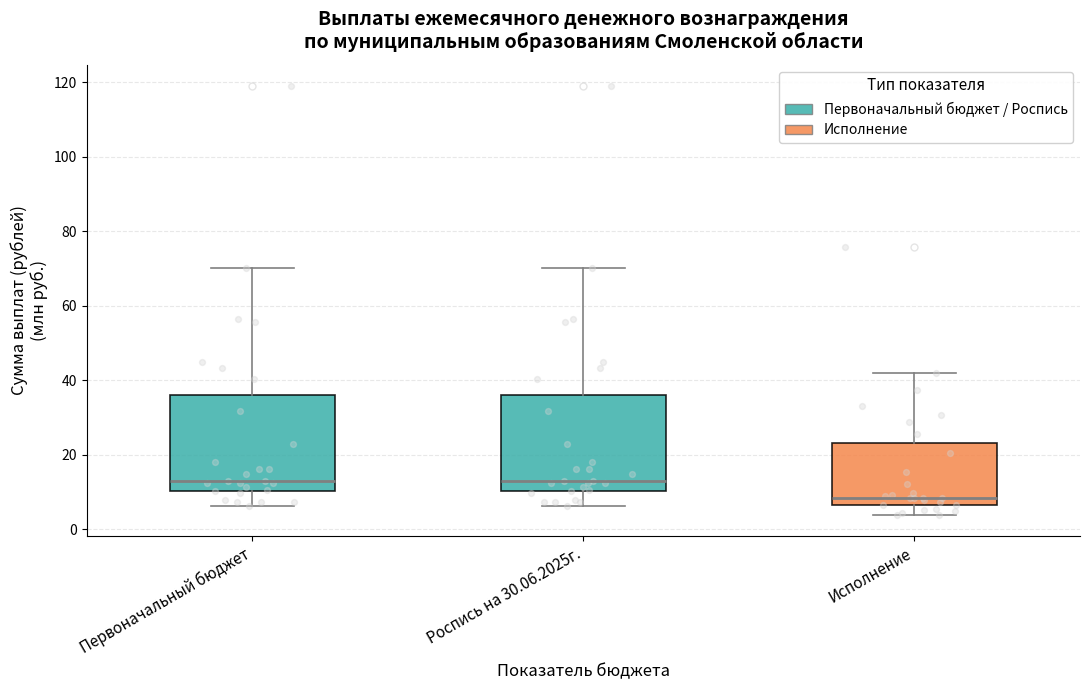

Where does the lower whisker of the box for Роспись на 30.06.2025г. end on the y-axis? The values are not printed on the chart, so give them approximately, as read against the axis.

6